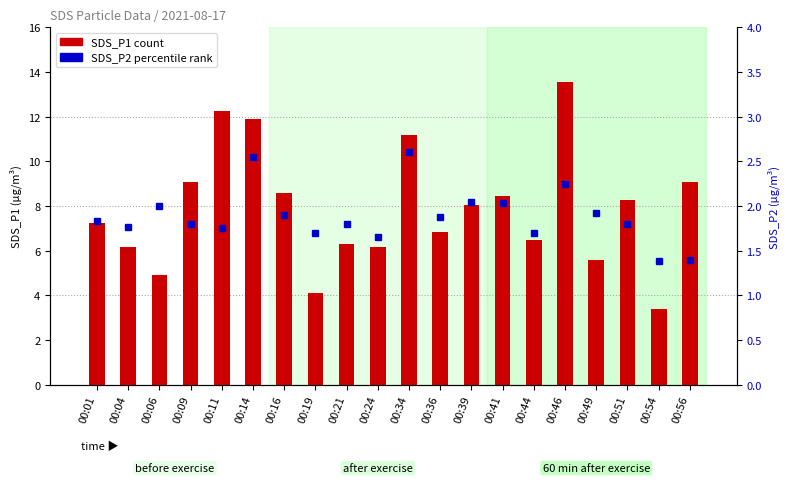

What is the sum of the SDS_P1 (count) values at 00:34 and 00:24?

17.4